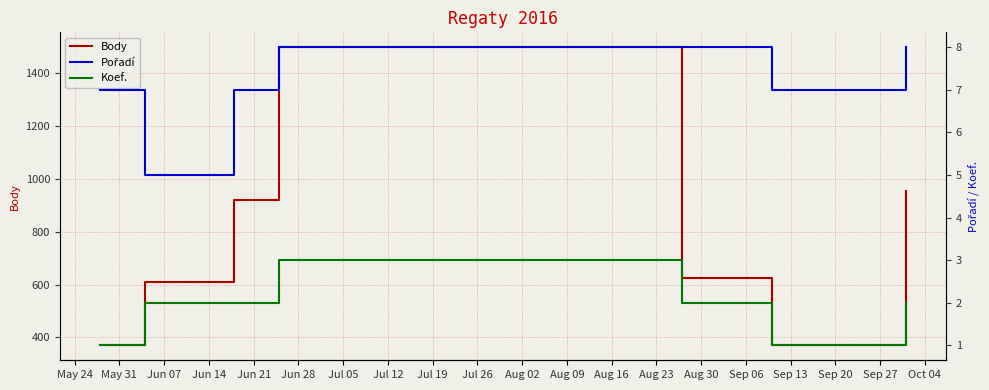

What is the highest value of the Body series?

1497